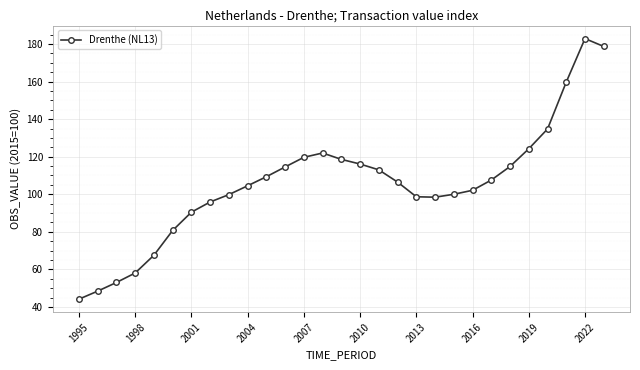

What is the smallest value displayed?

44.2